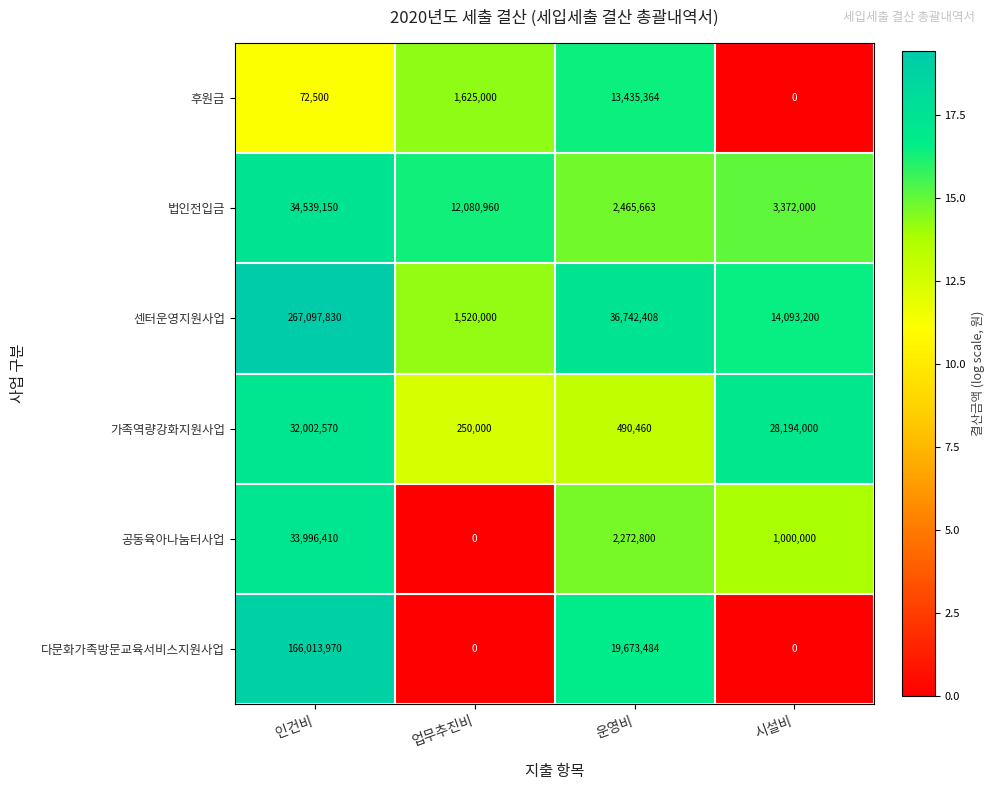

What is the average value of the 법인전입금 series?

13114443